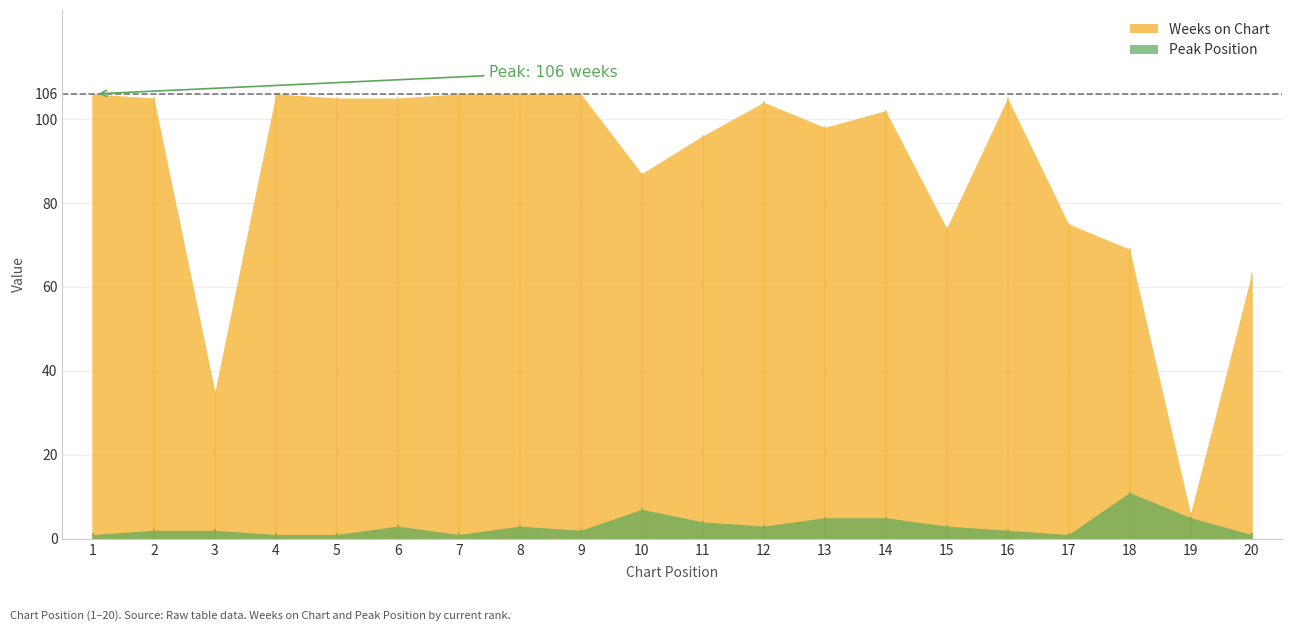

List the labels in order of Weeks on Chart value, smallest first.

19, 3, 20, 18, 15, 17, 10, 11, 13, 14, 12, 2, 5, 6, 16, 1, 4, 7, 8, 9